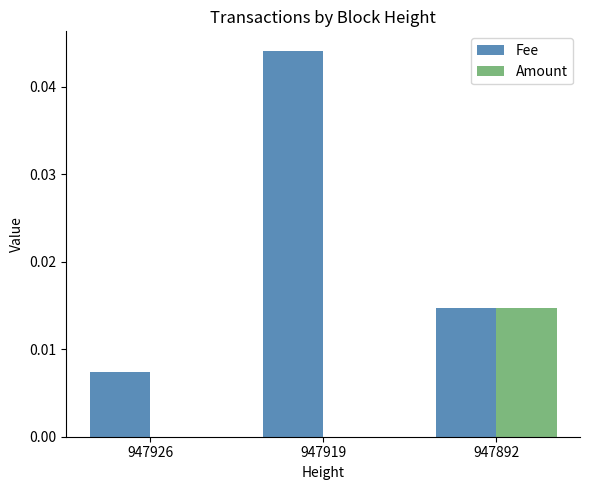

How many series are shown in this chart?

2